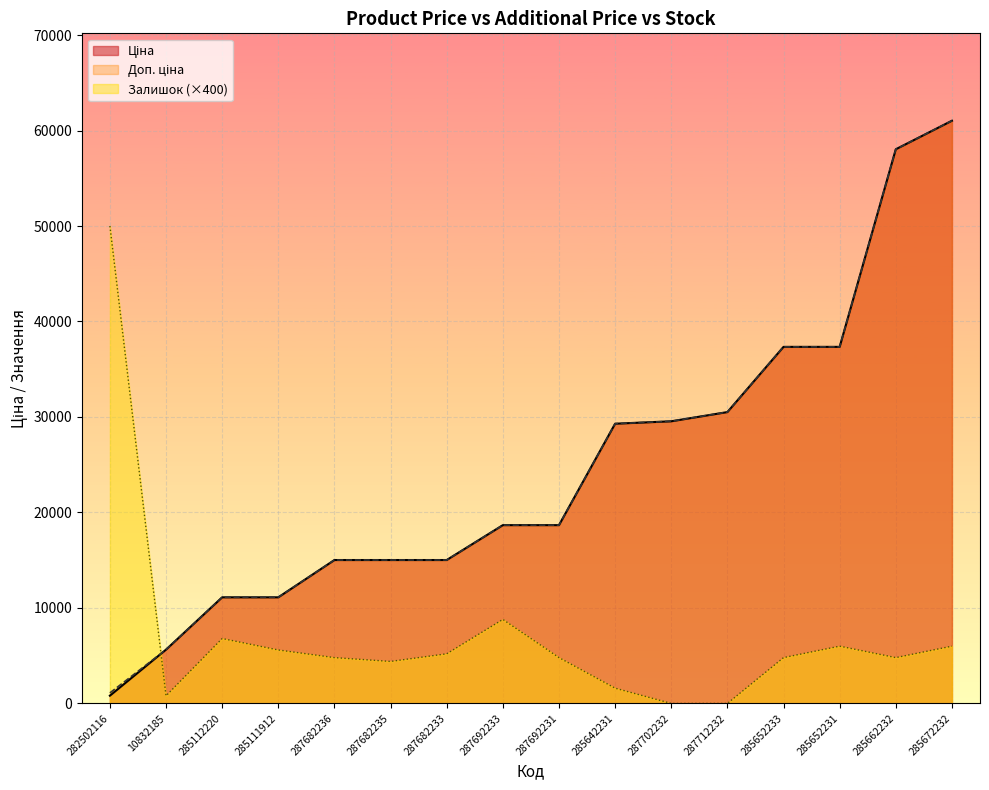

Which series has the widest spread of values?

Ціна